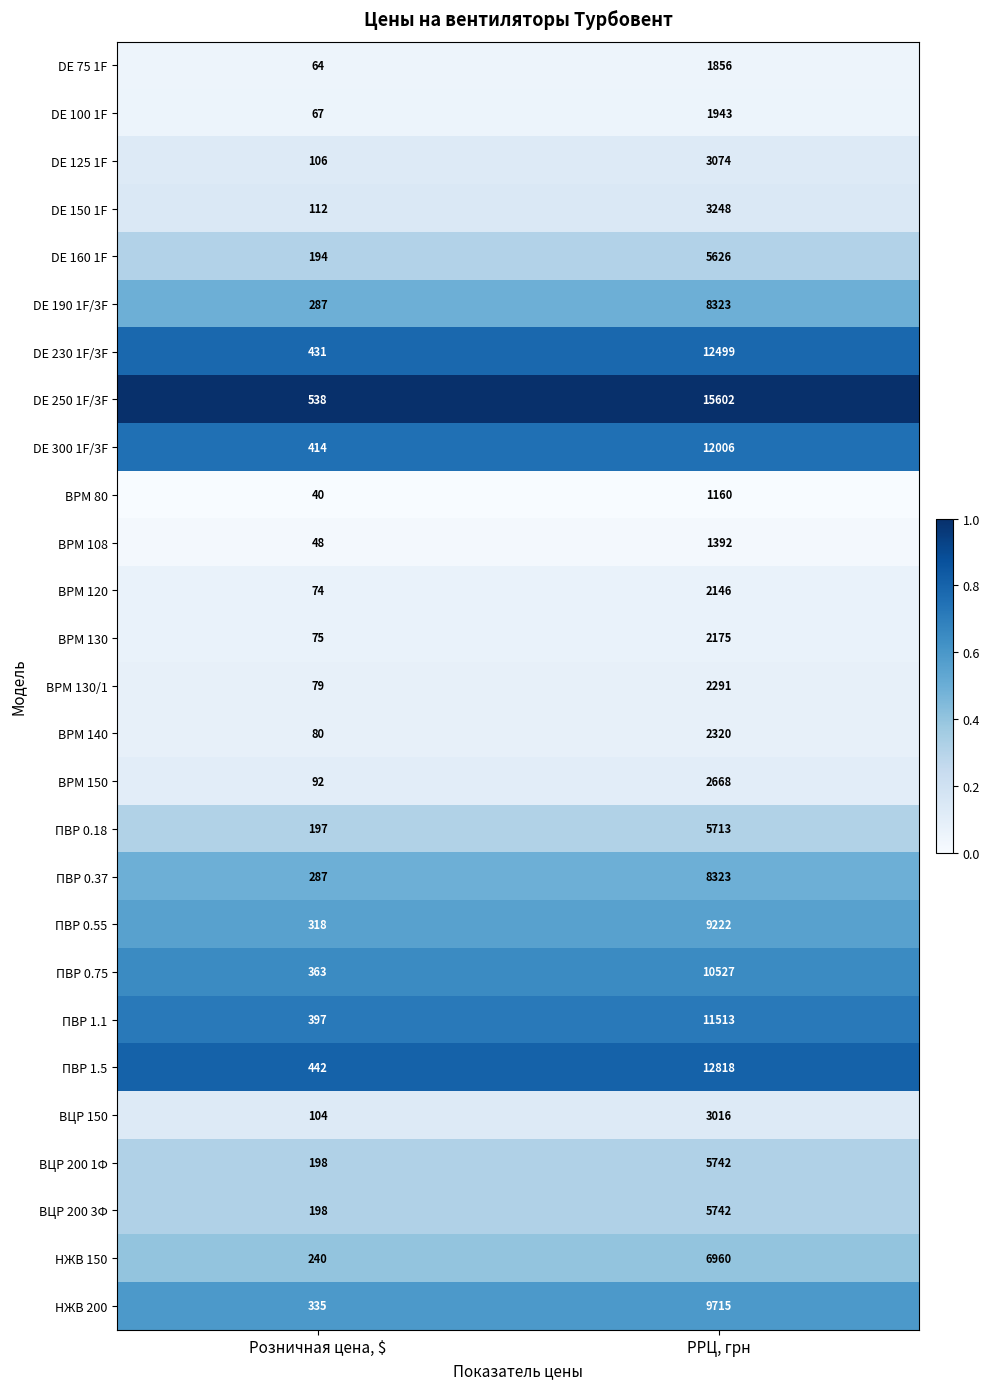

Which series has the largest range (max minus min)?

DE 250 1F/3F